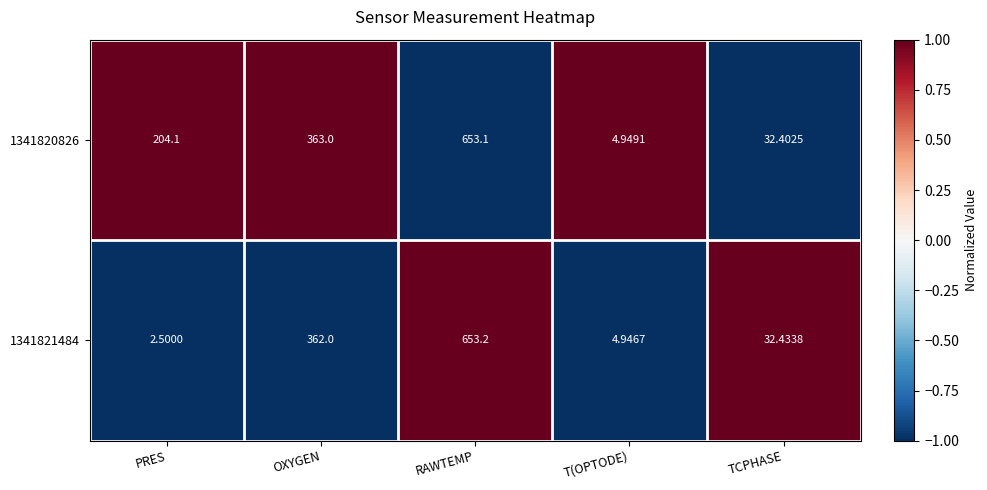

Count the number of data series in this chart.

2